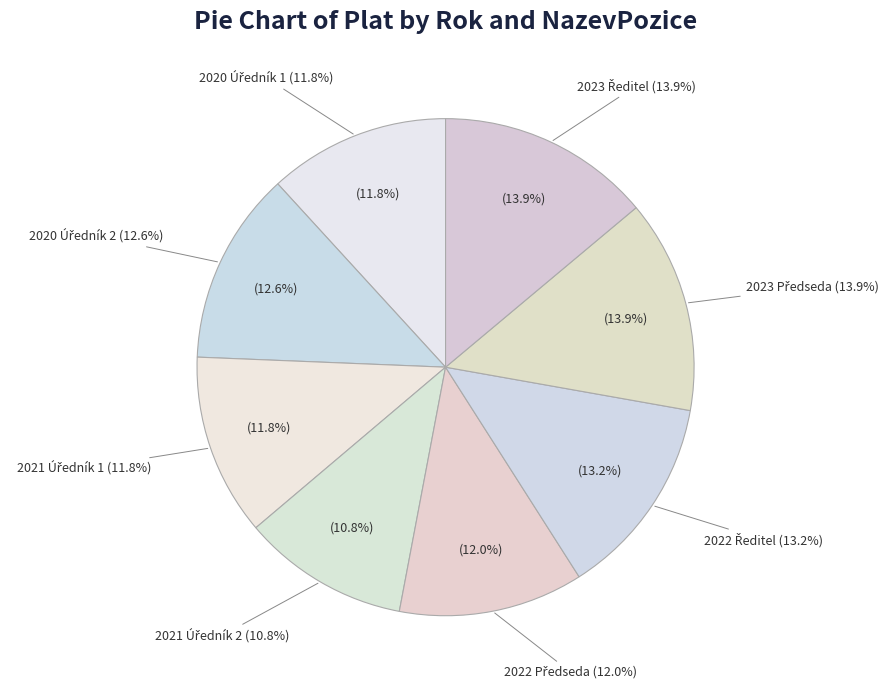

Does 2022 Ředitel represent more than half of the total?

No